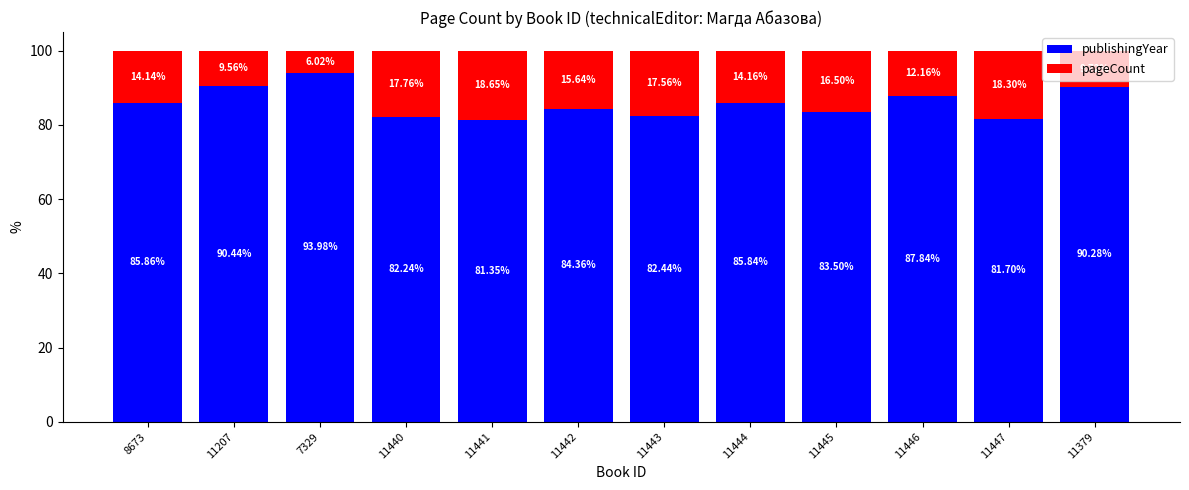

What is the value of the publishingYear bar at the 10th from the left?

87.8